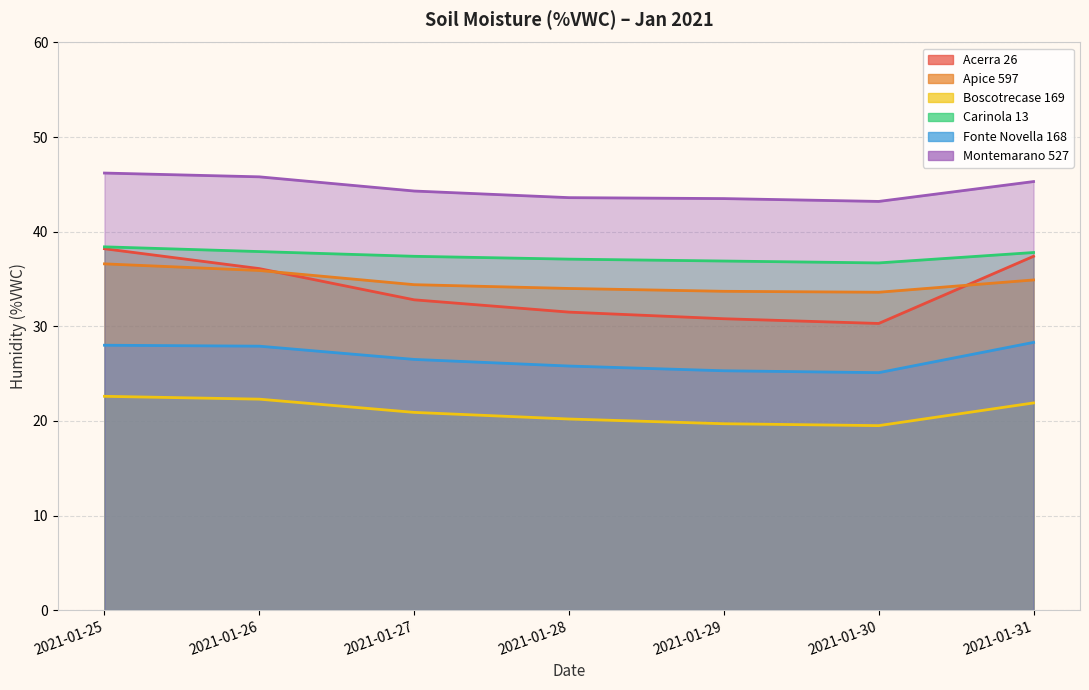

What is the spread (max minus min) of values at 2021-01-28?

23.4